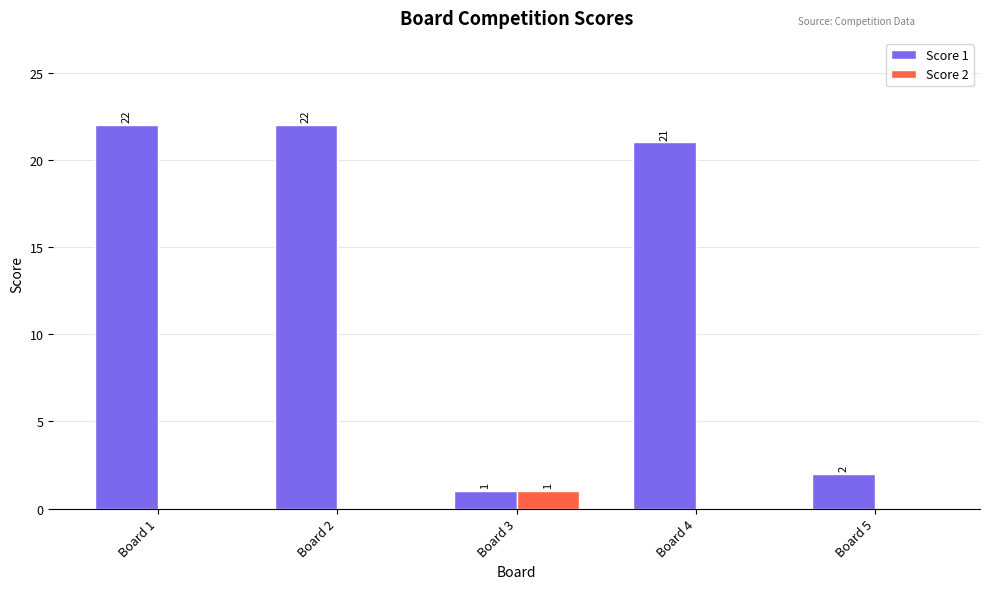

At which label does Score 1 first exceed 21?

Board 1